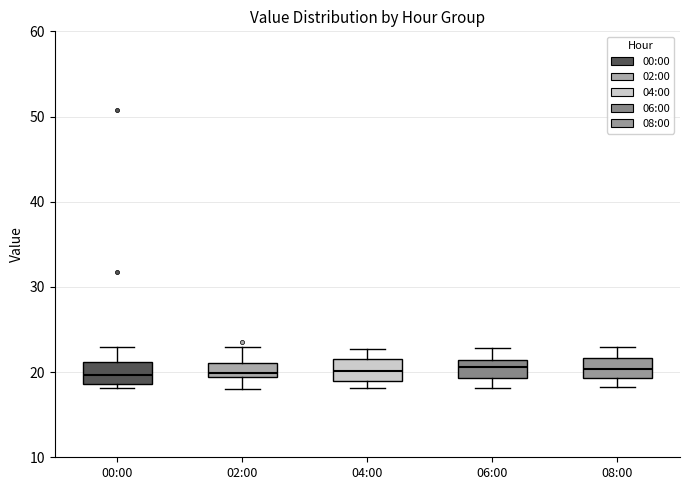

Reading left to right, transcribe this box plot: for each box, give where its median line is, the range the box spans, and where its two whiskers end, as read against the y-axis. The values are not printed on the chart, so give them approximately, as read against the axis.

00:00: median 20, box 19 to 21, whiskers 18 to 23
02:00: median 20, box 19 to 21, whiskers 18 to 23
04:00: median 20, box 19 to 22, whiskers 18 to 23
06:00: median 21 (inside the box), box 19 to 21, whiskers 18 to 23
08:00: median 20, box 19 to 22, whiskers 18 to 23